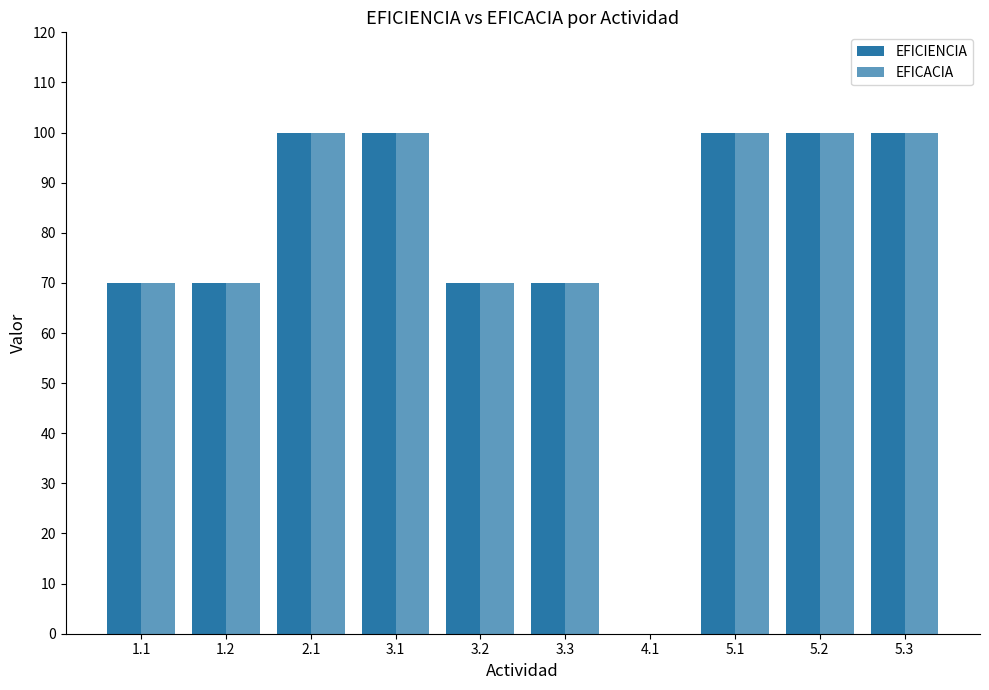

Where is EFICACIA nearest to the value 50?

1.1